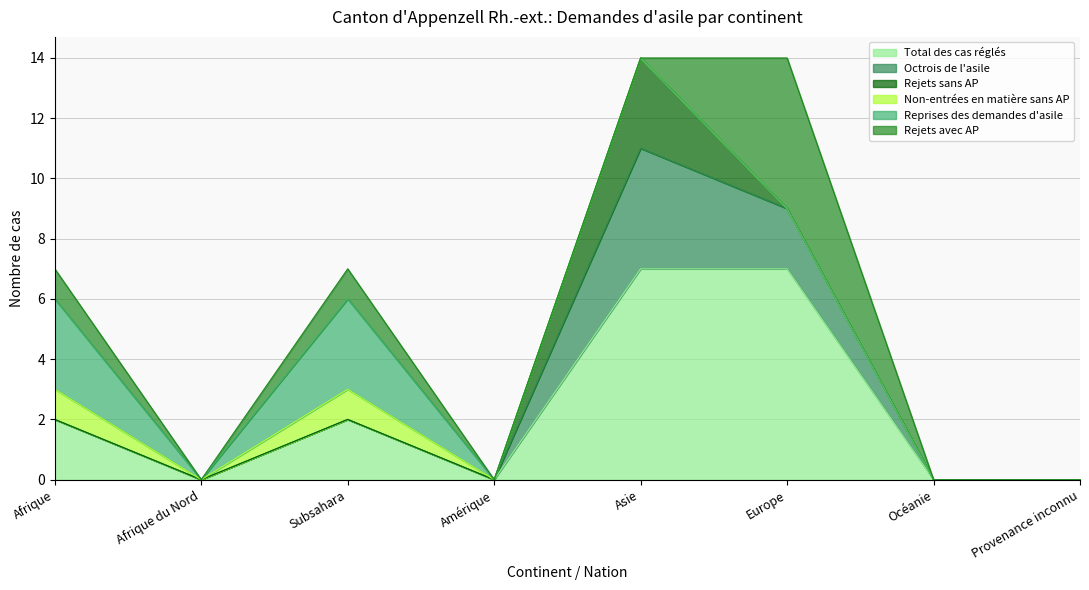

Which series changed the most between Amérique and Europe?

Total des cas réglés